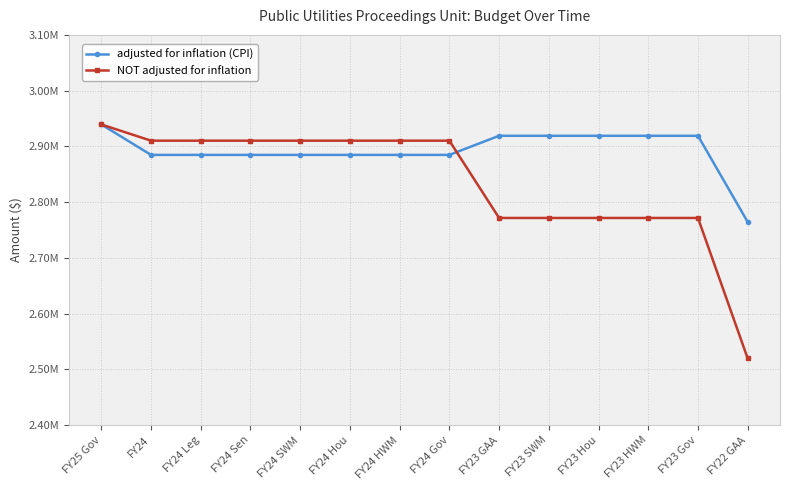

What are all the series names shown in the legend?

adjusted for inflation (CPI), NOT adjusted for inflation